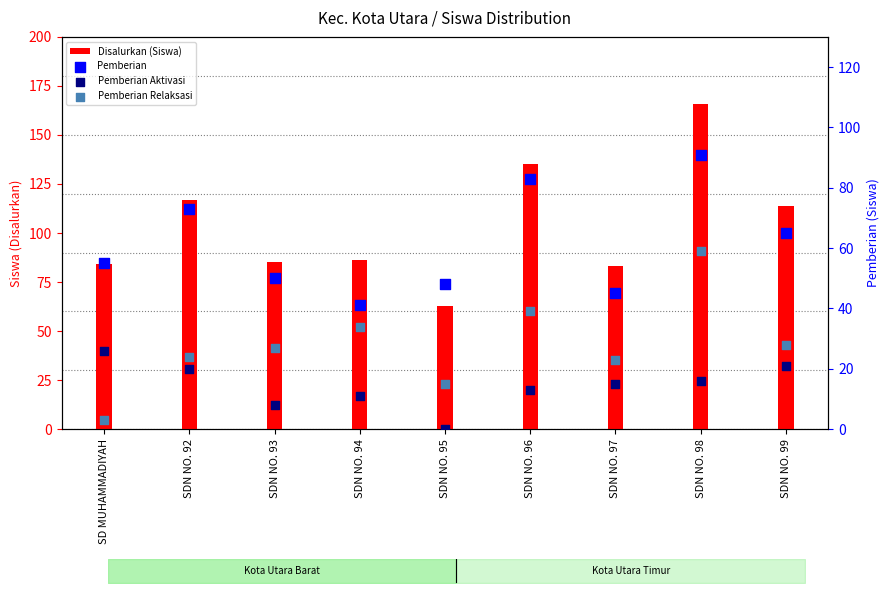

Which series reaches the maximum Y coordinate?

Disalurkan (Siswa)